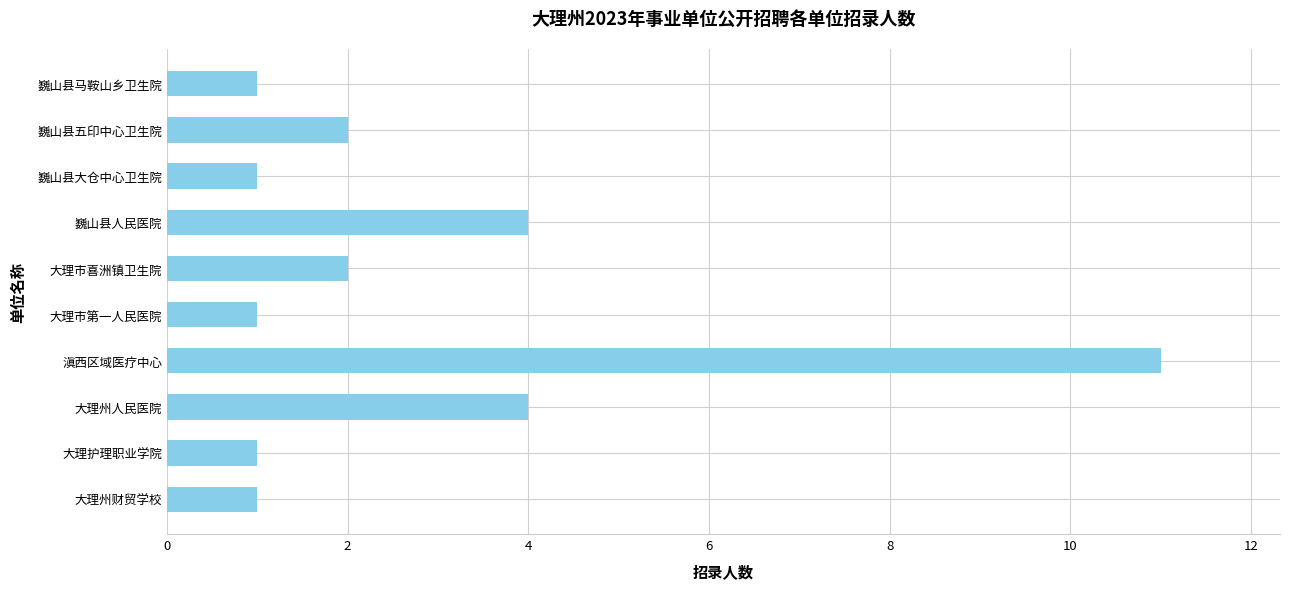

What is the average value?

3